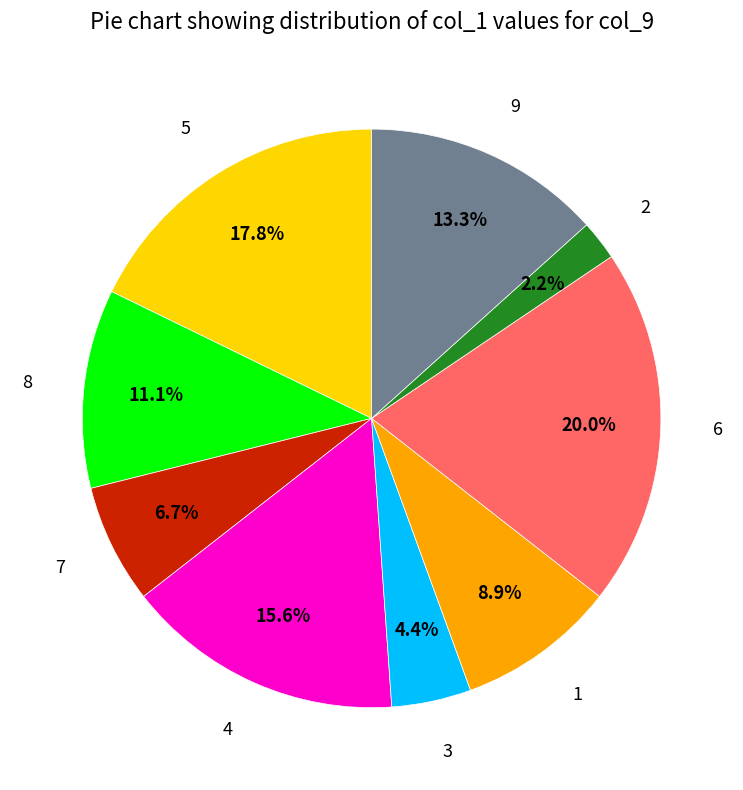

Is there a majority slice in this chart?

No